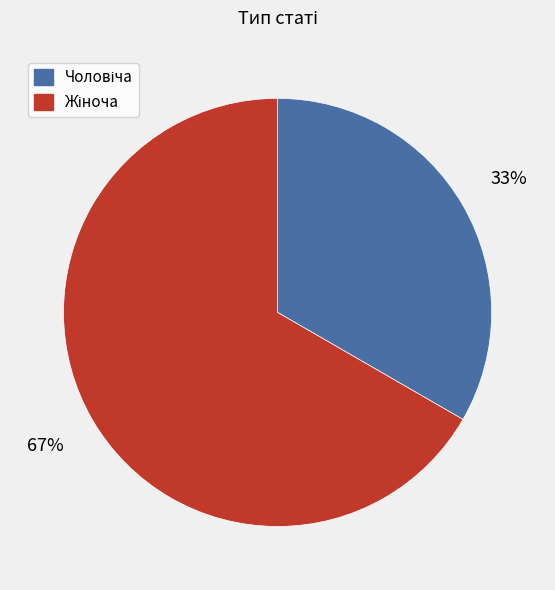

Does any single category account for the majority?

Yes